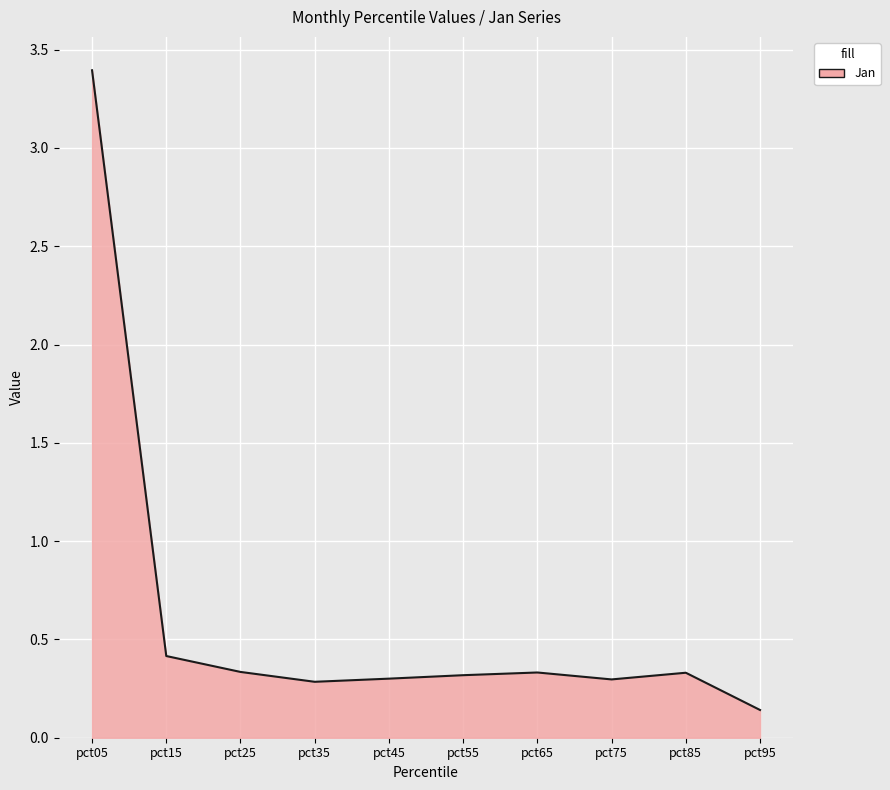

What is the difference between the maximum and minimum values?

3.3